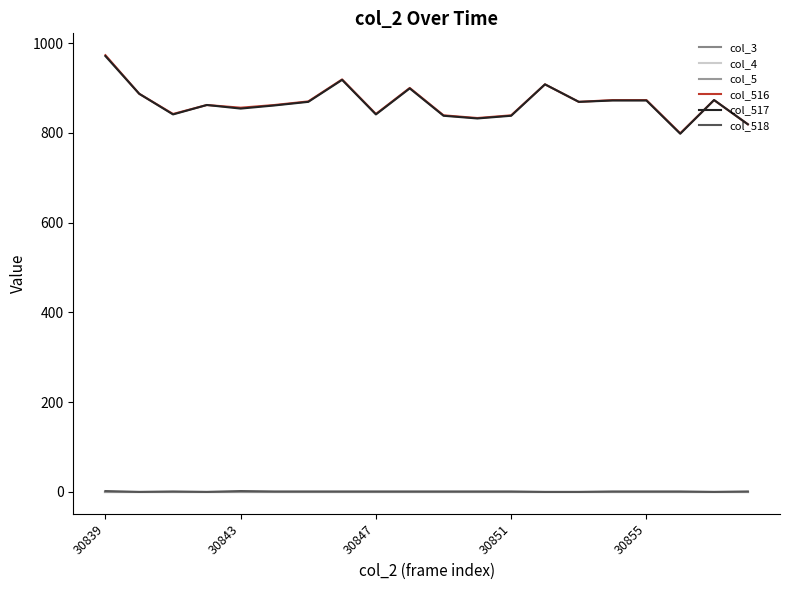

Does the chart have visible grid lines?

No